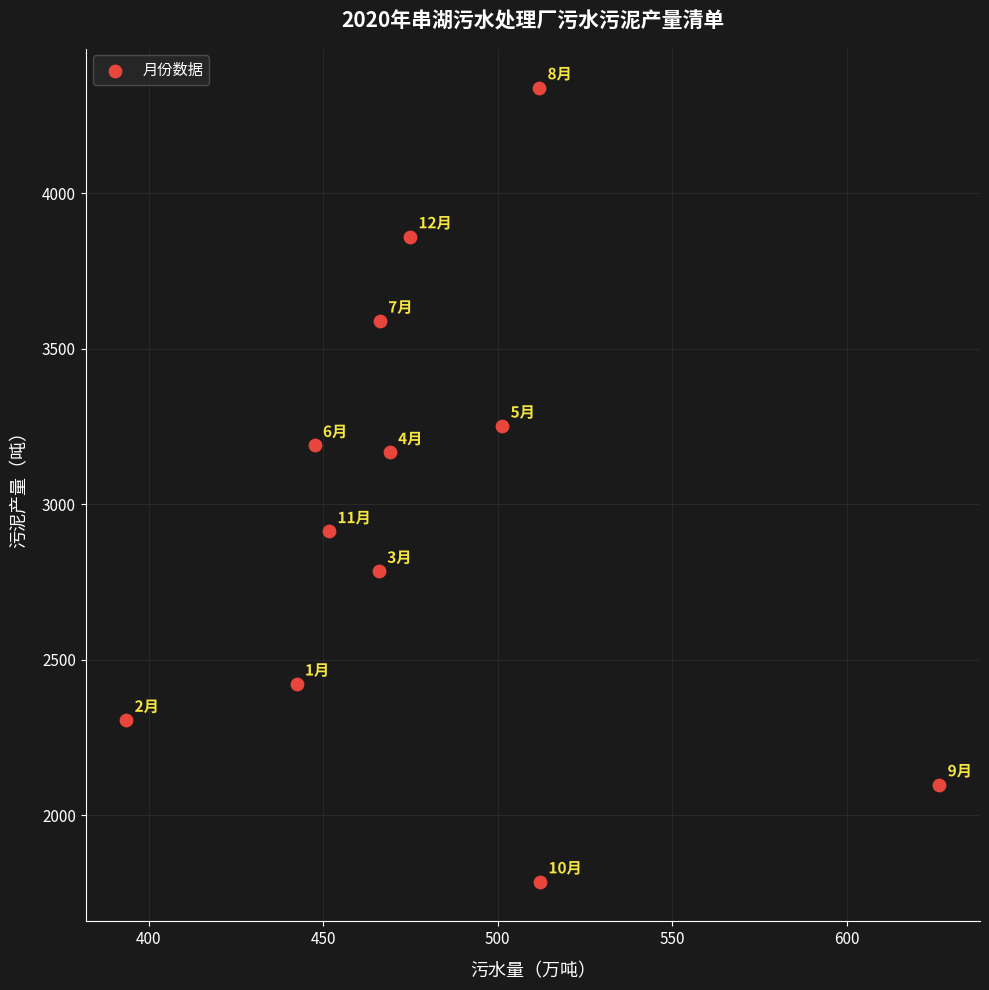

What is the average Y value?

2976.1